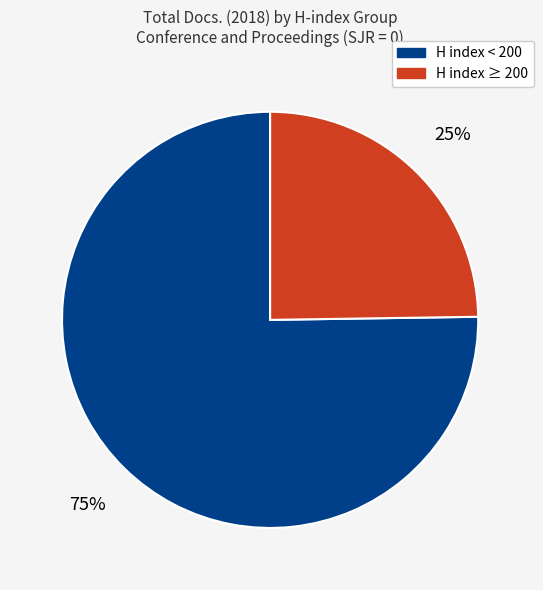

Is there a majority slice in this chart?

Yes